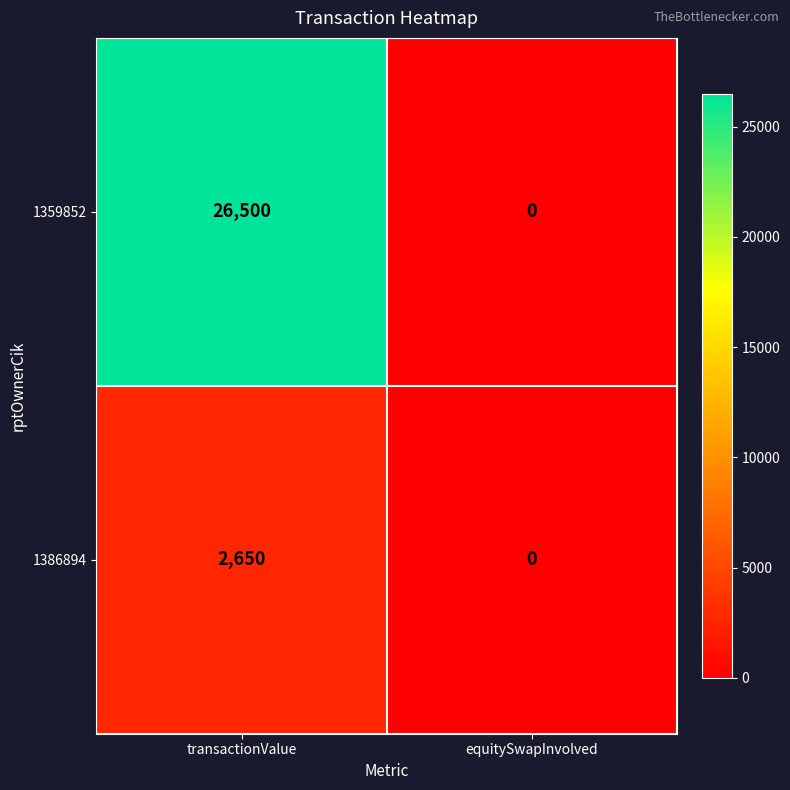

Which series has the widest spread of values?

1359852